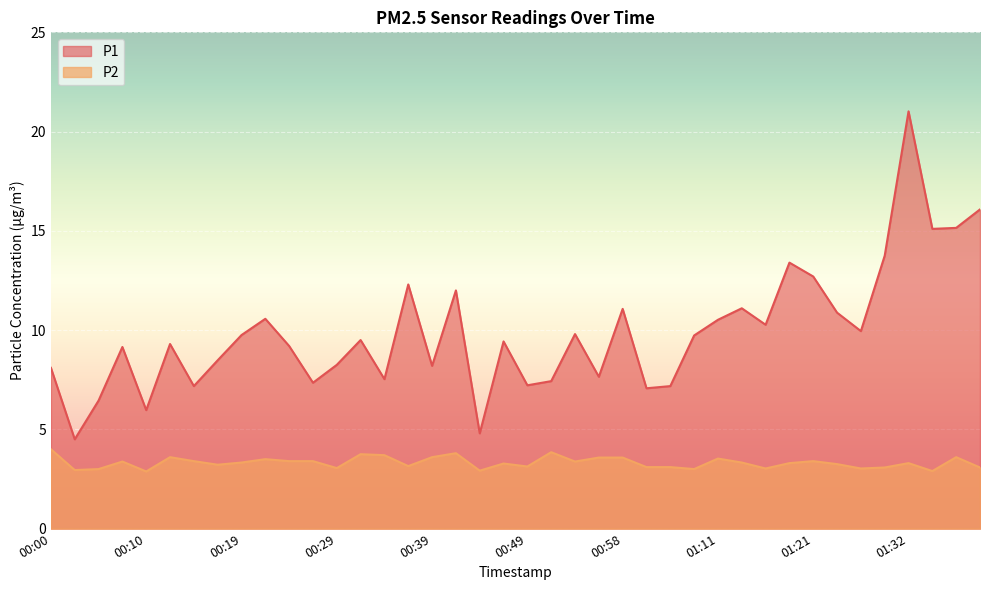

Reading right to left, extract all data points from this chart.

P1: 01:39=16.1	01:37=15.2	01:34=15.1	01:32=21.0	01:29=13.8	01:27=9.9	01:24=10.9	01:21=12.7	01:19=13.4	01:17=10.3	01:14=11.1	01:11=10.5	01:06=9.7	01:03=7.2	01:01=7.1	00:58=11.1	00:56=7.7	00:53=9.8	00:51=7.4	00:49=7.2	00:46=9.4	00:44=4.8	00:41=12.0	00:39=8.2	00:36=12.3	00:34=7.5	00:32=9.5	00:29=8.2	00:27=7.3	00:24=9.2	00:22=10.6	00:19=9.8	00:17=8.5	00:15=7.2	00:12=9.3	00:10=6.0	00:07=9.2	00:05=6.5	00:02=4.5	00:00=8.1
P2: 01:39=3.1	01:37=3.6	01:34=2.9	01:32=3.3	01:29=3.1	01:27=3.0	01:24=3.2	01:21=3.4	01:19=3.3	01:17=3.0	01:14=3.3	01:11=3.5	01:06=3.0	01:03=3.1	01:01=3.1	00:58=3.6	00:56=3.6	00:53=3.4	00:51=3.9	00:49=3.1	00:46=3.3	00:44=2.9	00:41=3.8	00:39=3.6	00:36=3.1	00:34=3.7	00:32=3.8	00:29=3.0	00:27=3.4	00:24=3.4	00:22=3.5	00:19=3.3	00:17=3.2	00:15=3.4	00:12=3.6	00:10=2.9	00:07=3.4	00:05=3.0	00:02=3.0	00:00=4.0